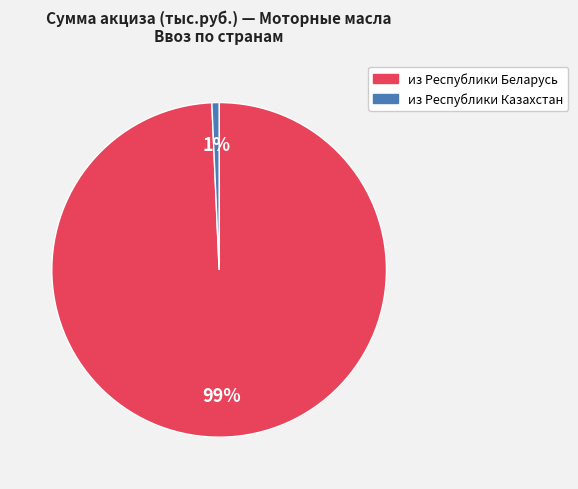

Do из Республики Беларусь and из Республики Казахстан together represent more than half of the pie?

Yes